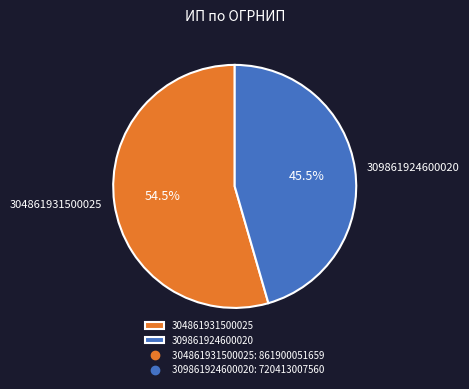

What is the ratio of the value at 304861931500025 to the value at 309861924600020?

1.2